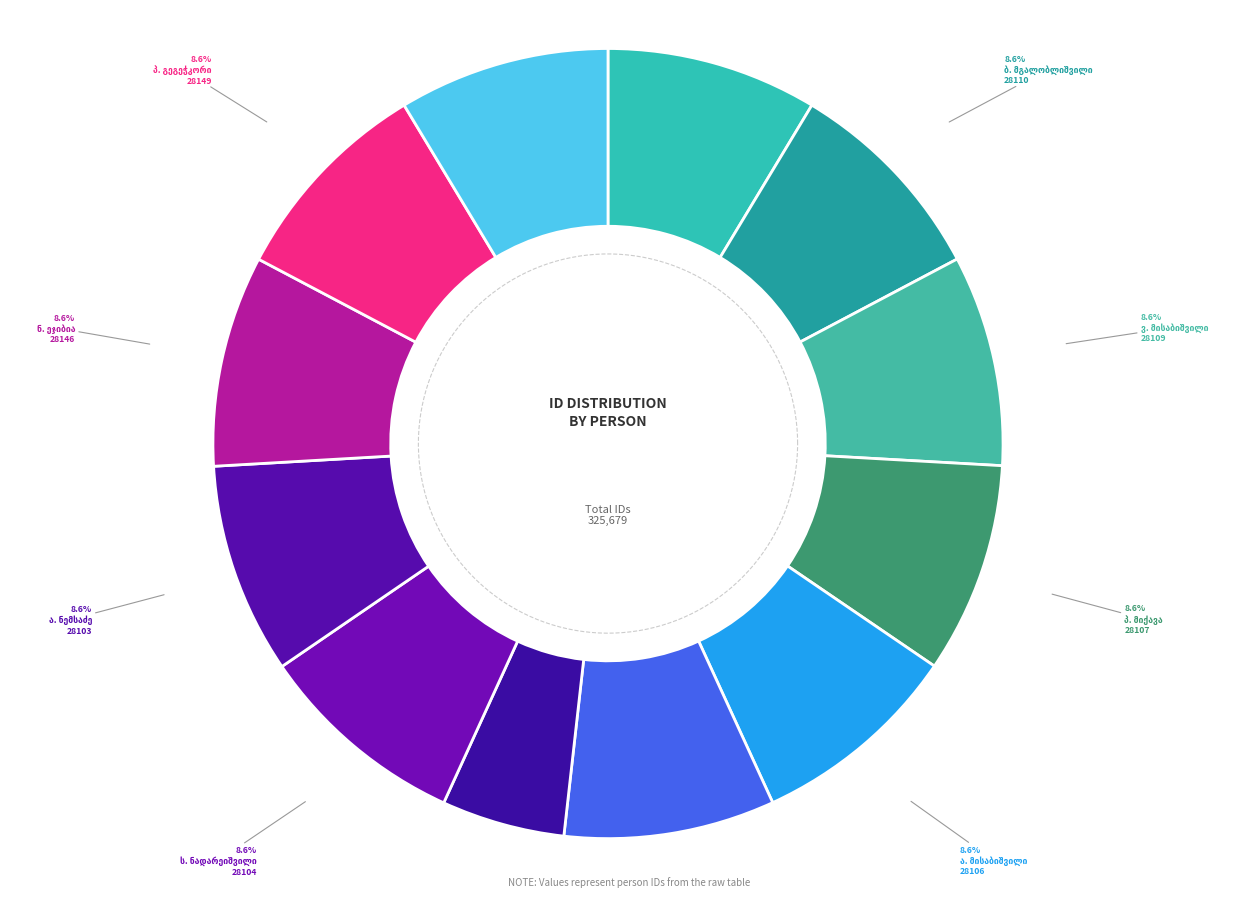

True or false: პარასკევა იაკობის ასული გეგეჭკორი accounts for 9% of the total.

True